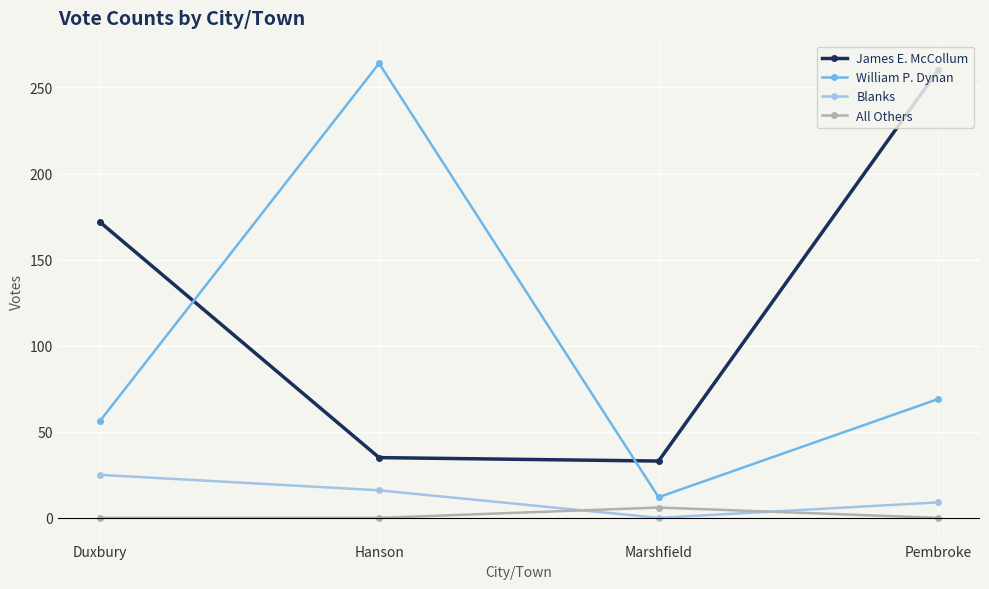

What is the sum of all James E. McCollum values?

500